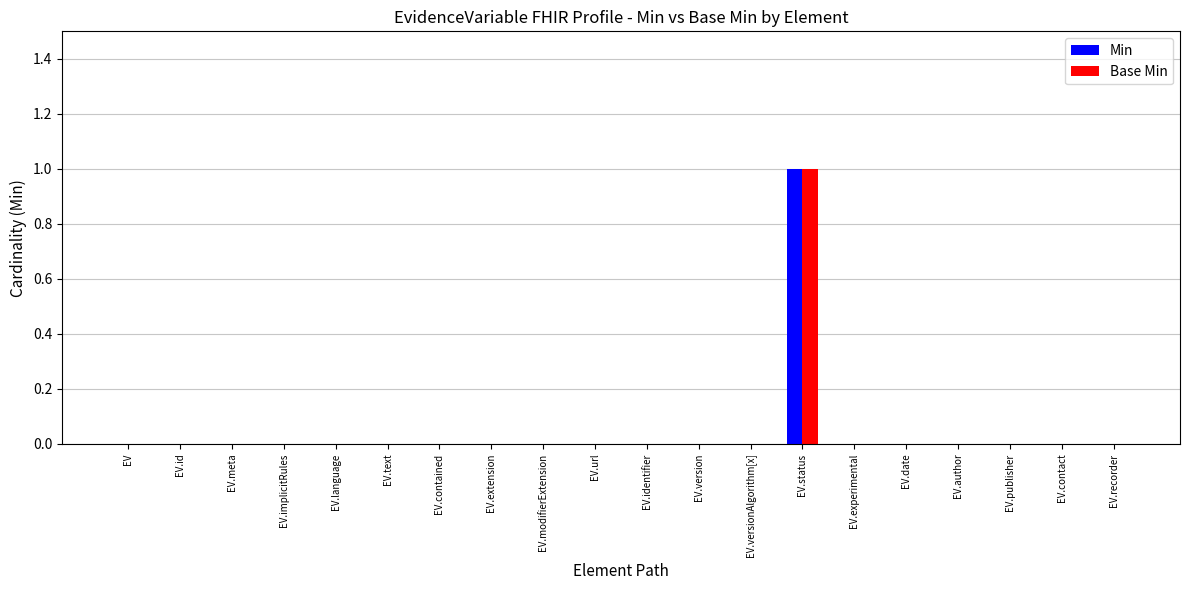

At which category is the sum across all series the highest?

EV.status